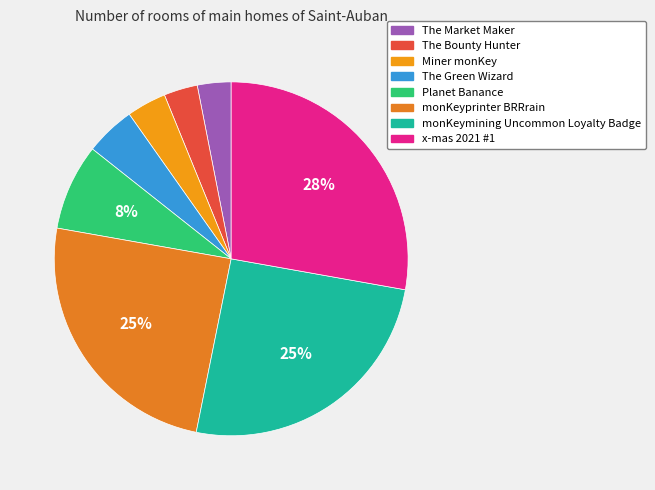

What percentage is the The Market Maker slice, to the nearest percent?

3%